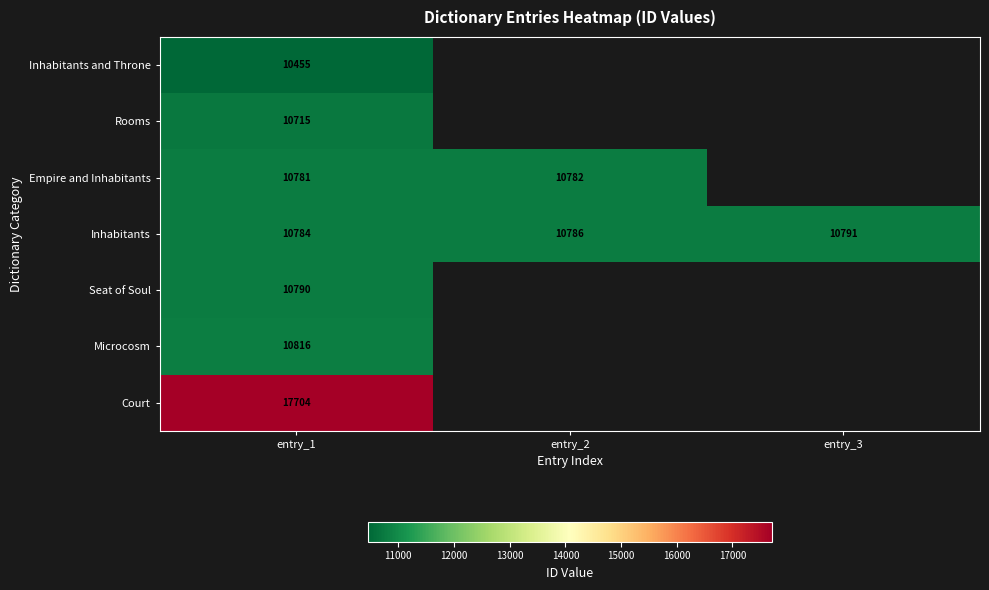

Which label corresponds to the largest value in the chart?

entry_1